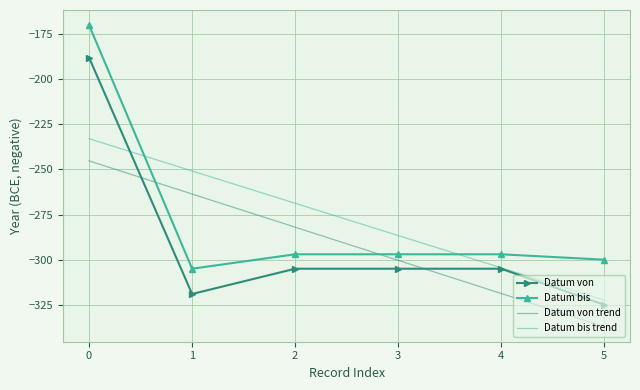

Is the value of Datum bis trend at 5 greater than the value of Datum bis at 0?

No